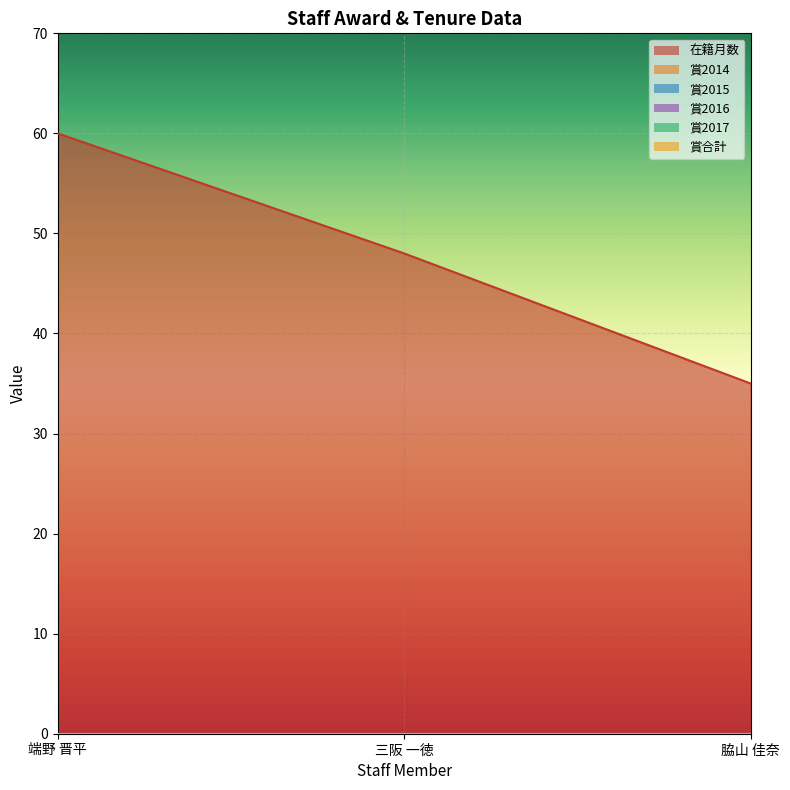

At how many categories does at least one series exceed 37?

2